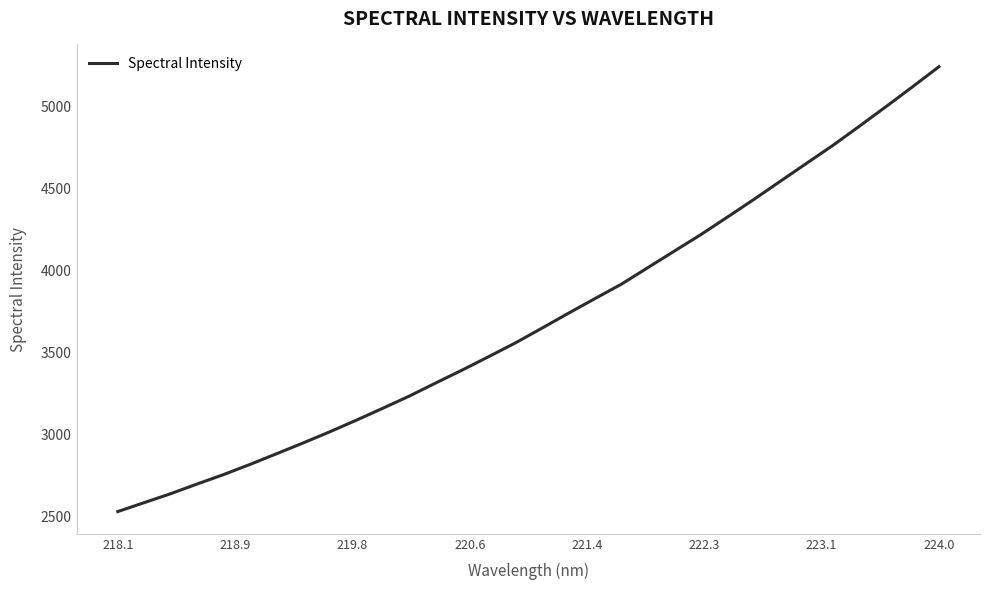

What is the smallest value displayed?

2529.2